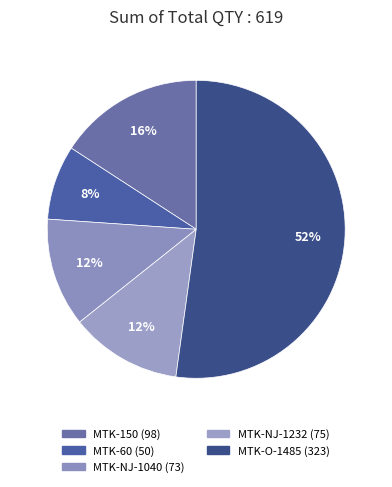

How many segments does this pie chart have?

5